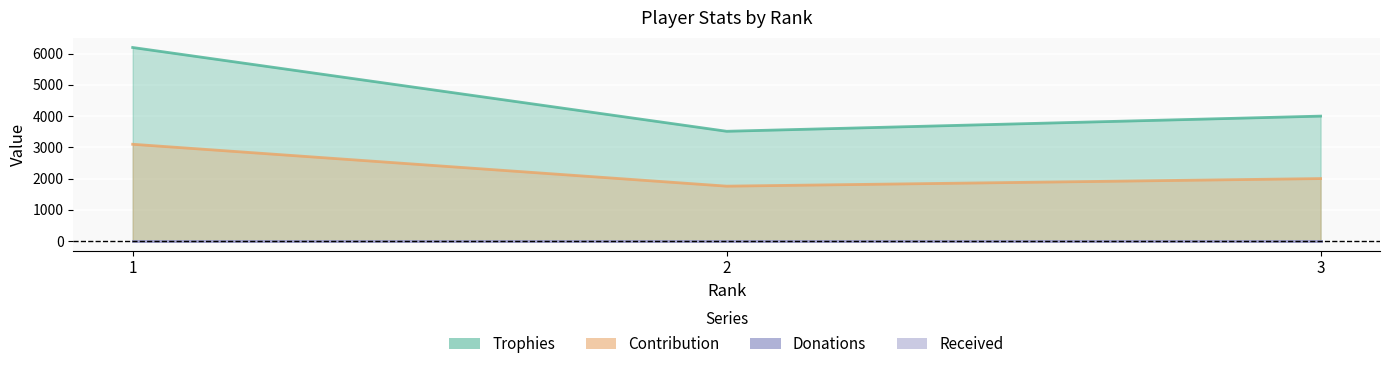

Where is Contribution nearest to the value 2428?

3